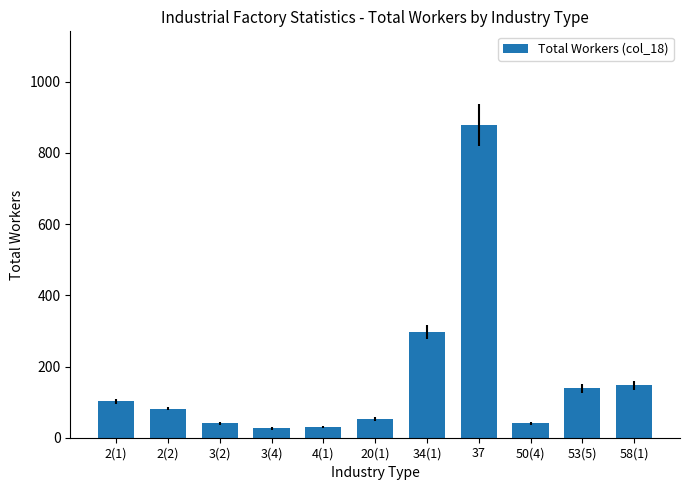

At which label is the value closest to 452?

34(1)